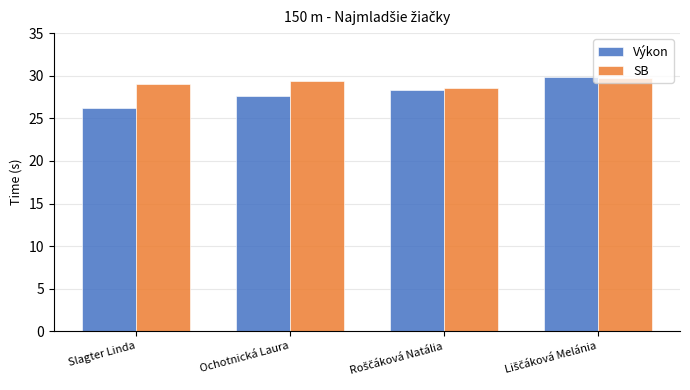

What is the spread (max minus min) of values at Slagter Linda?

2.8